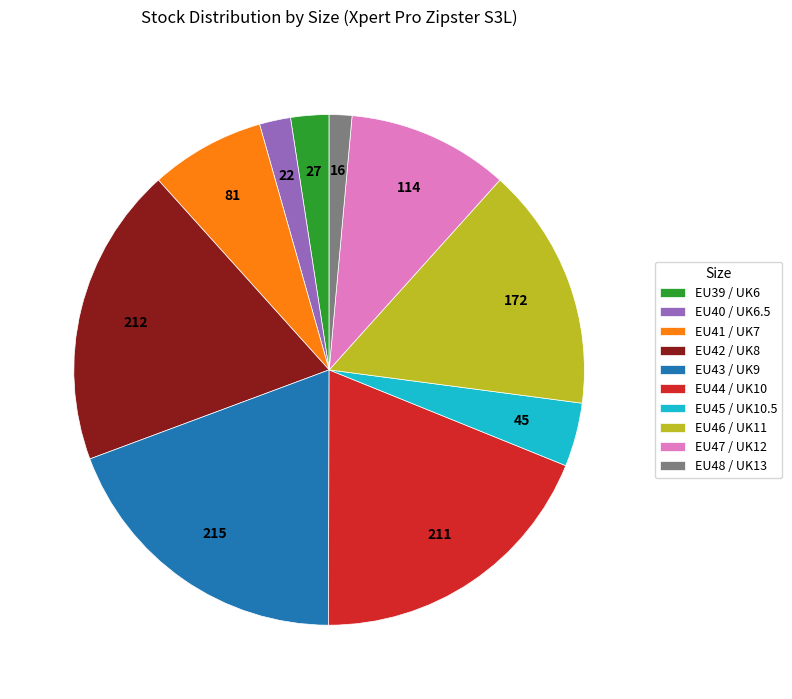

Between EU44 / UK10 and EU39 / UK6, which is larger?

EU44 / UK10